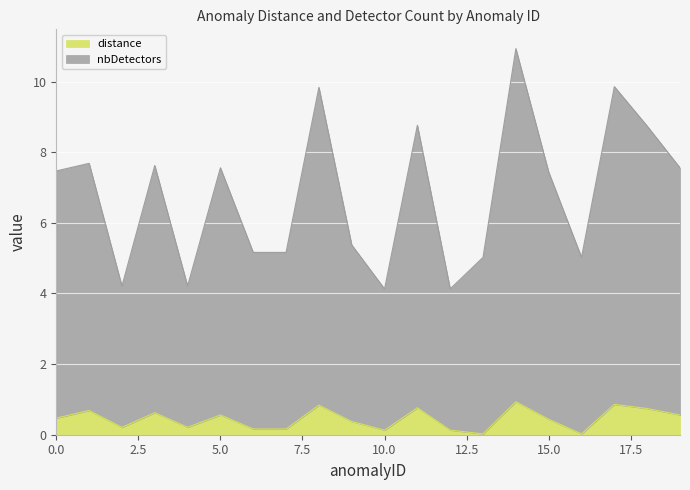

What is the difference between the distance values at 0 and 11?

0.3